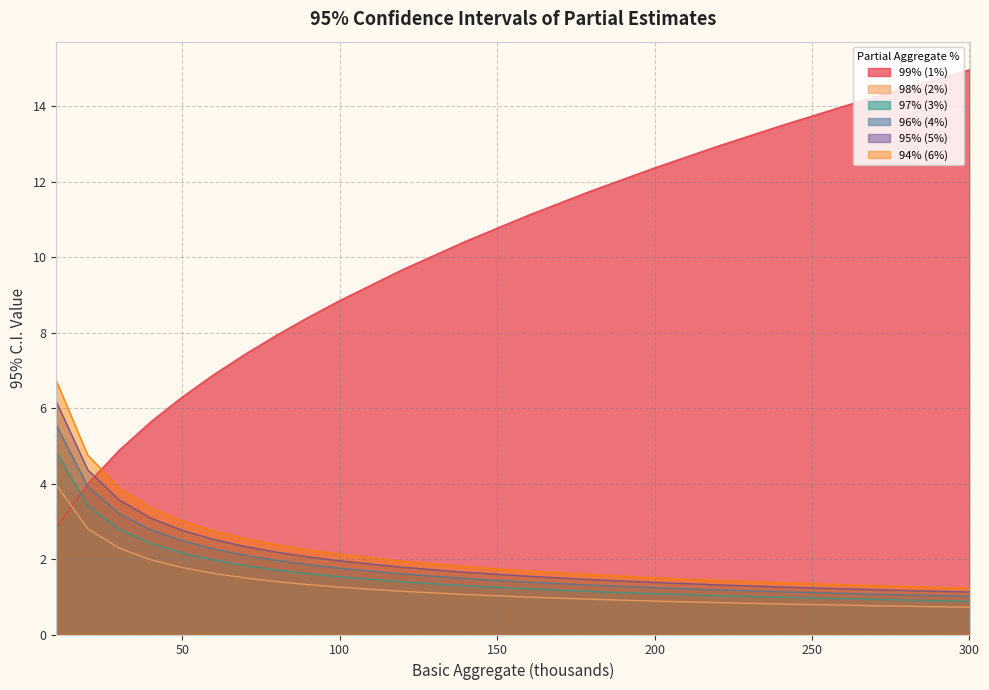

Which series has the widest spread of values?

99% (1%)